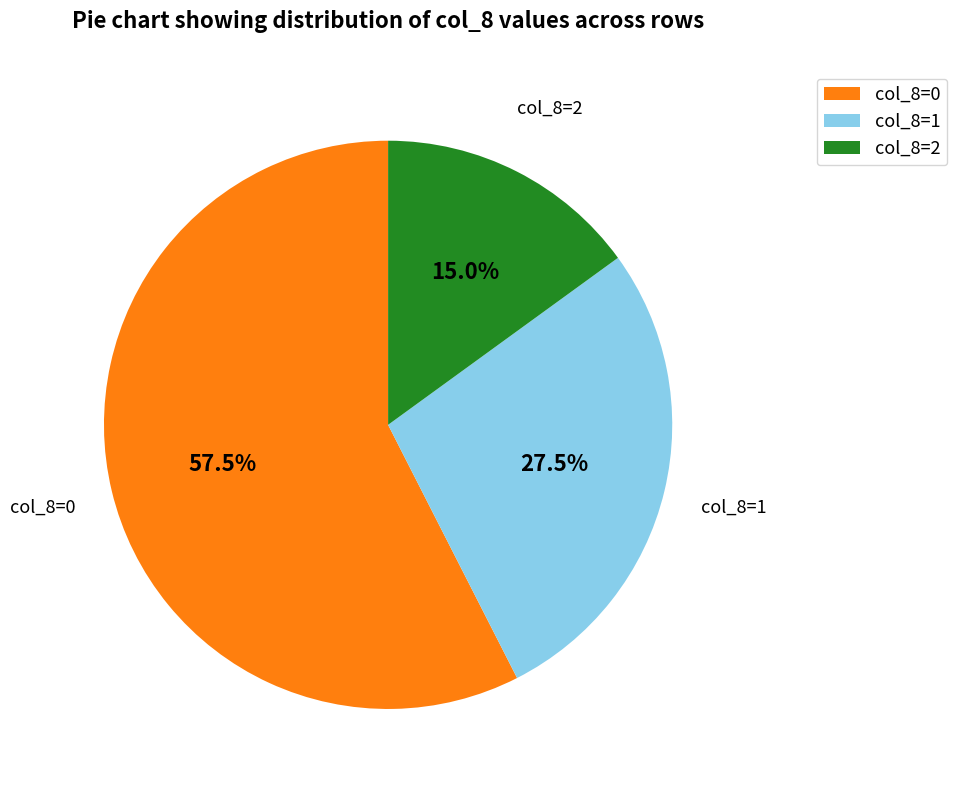

How many segments does this pie chart have?

3